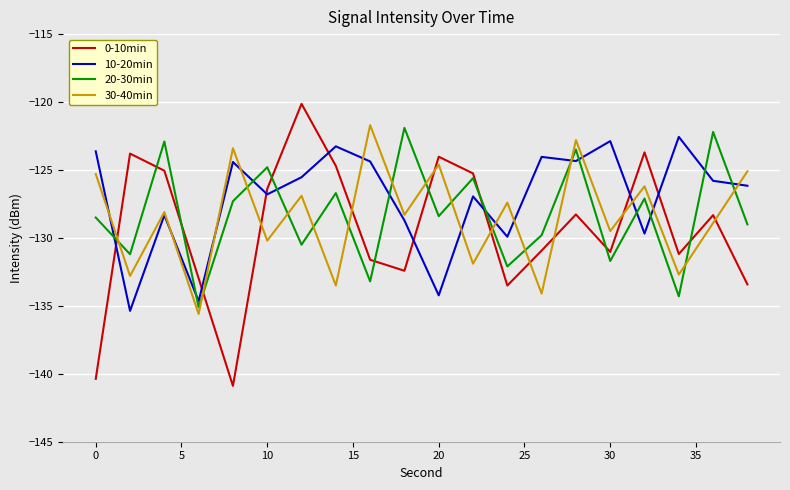

How many times do 10-20min and 0-10min cross each other?

8